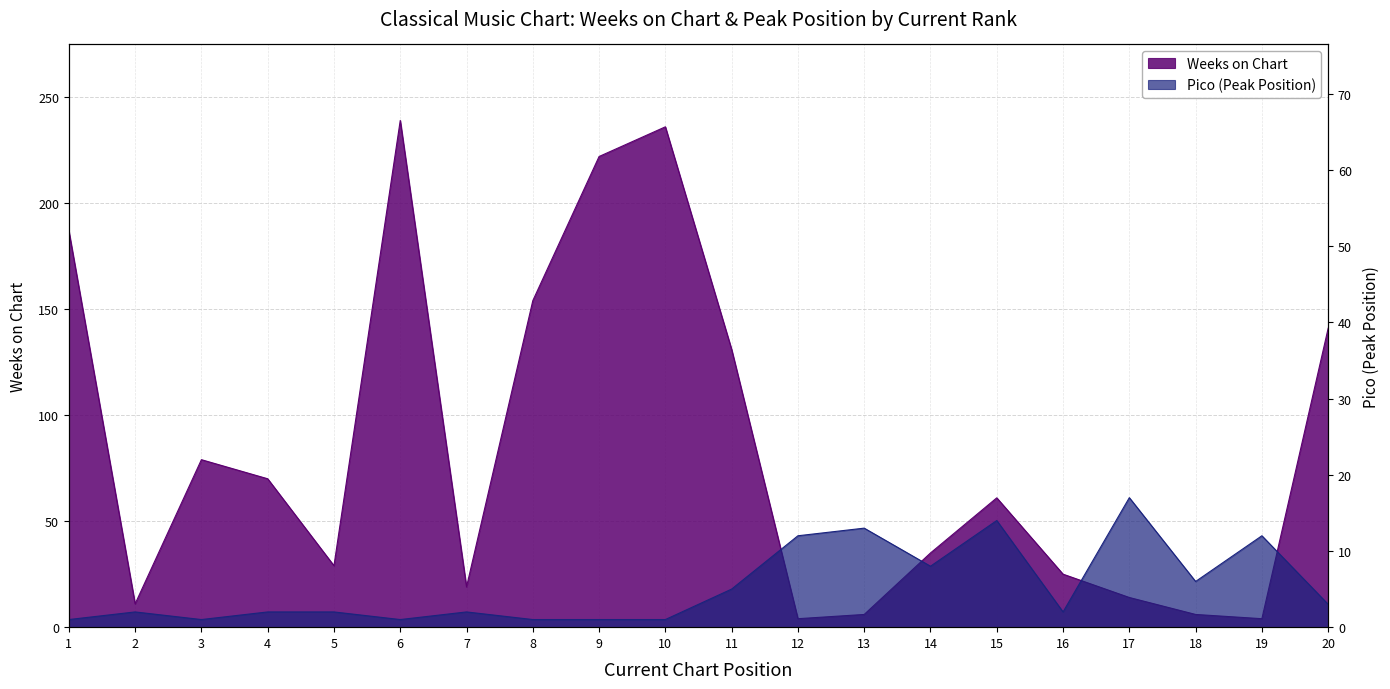

The Pico series shows 1 at 8. True or false?

True